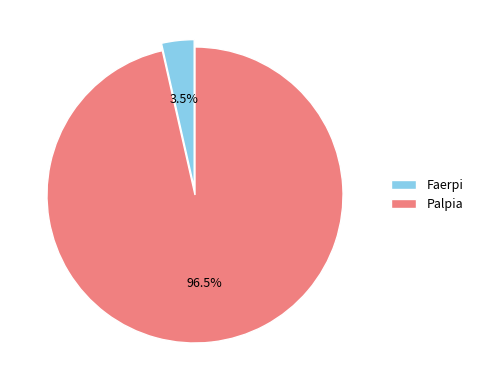

What is the smallest slice in the pie chart?

Faerpi